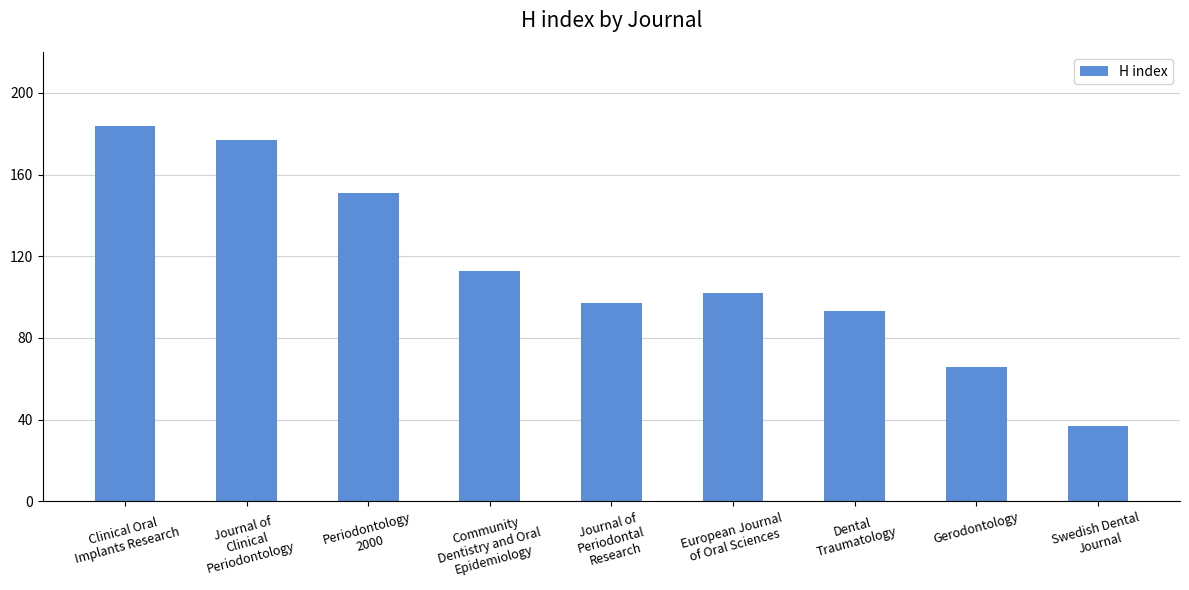

Which category has the lowest value across all series?

Swedish Dental
Journal